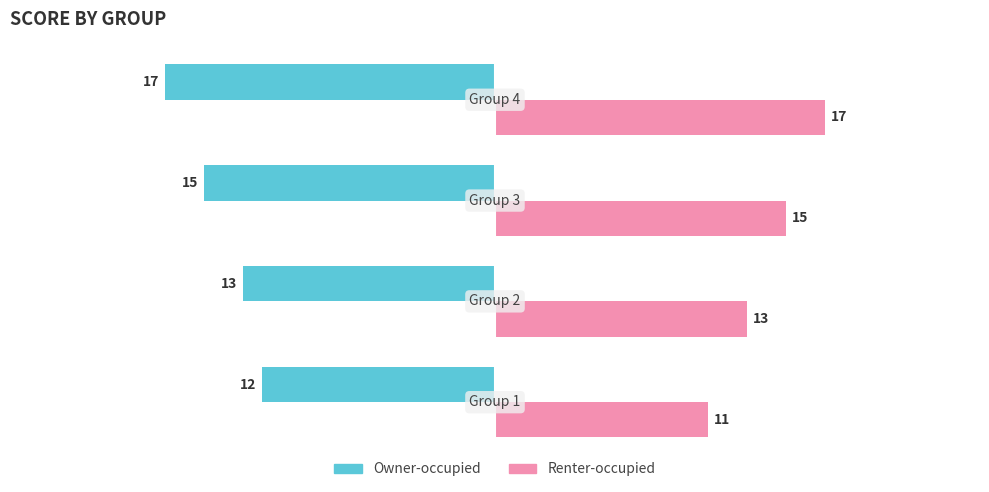

What is the smallest value displayed?

-17